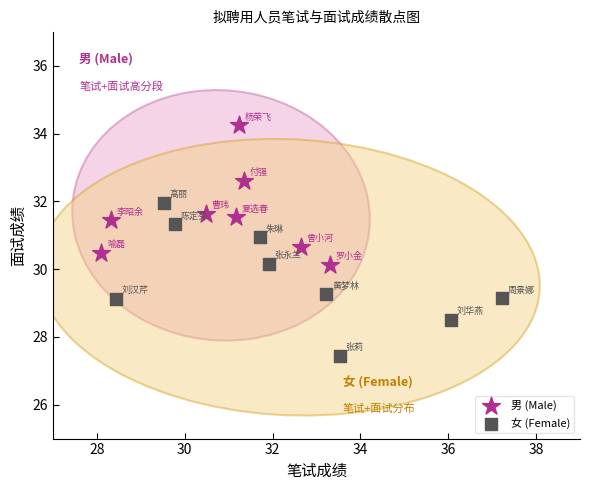

Which series contains the highest Y value?

男 (Male)